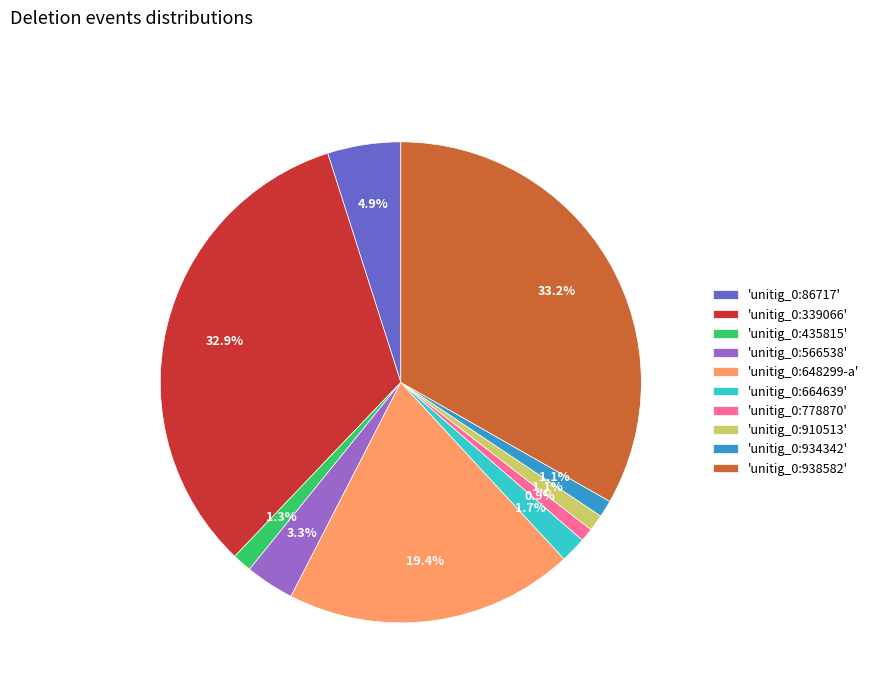

Between 'unitig_0:934342' and 'unitig_0:664639', which is larger?

'unitig_0:664639'